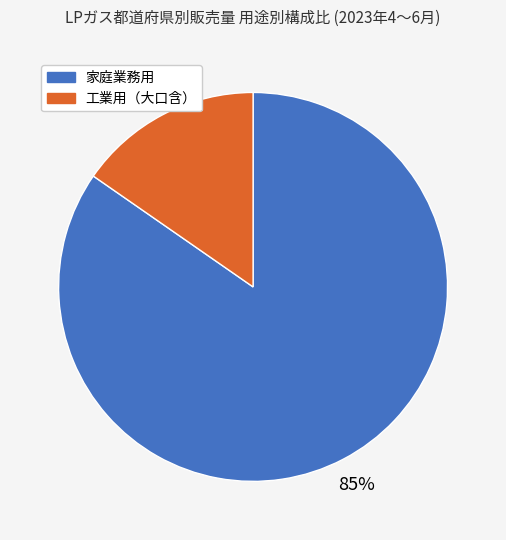

Does any single category account for the majority?

Yes